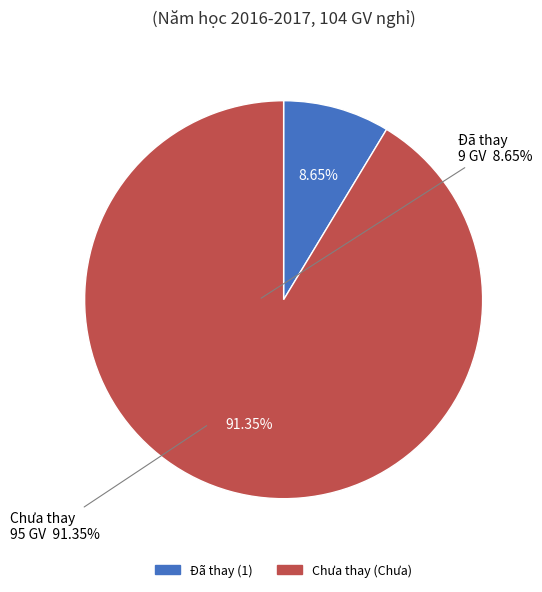

Does any single category account for the majority?

Yes